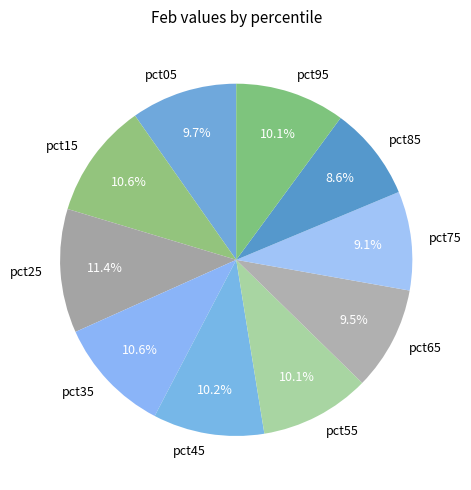

What is the largest slice in the pie chart?

pct25